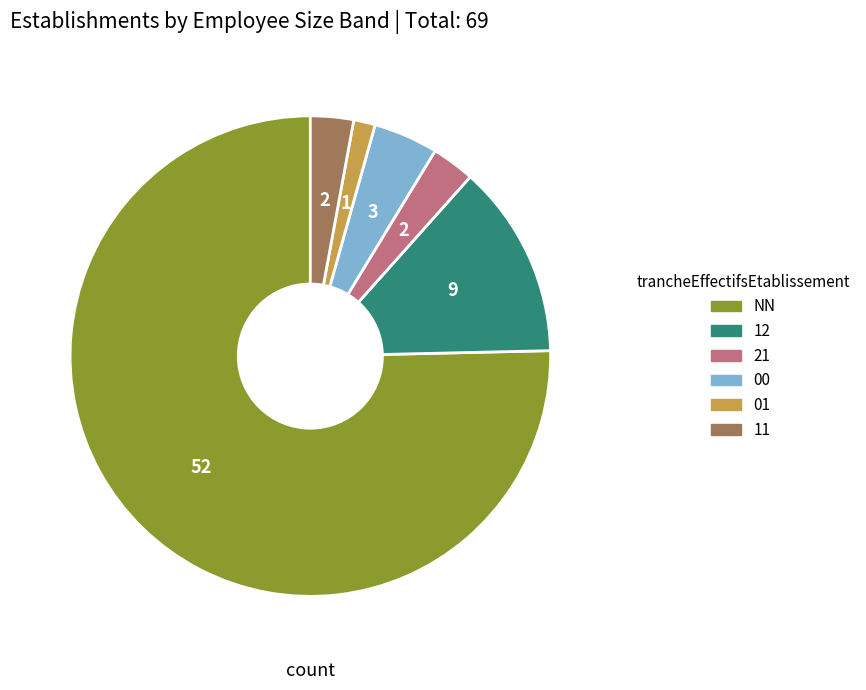

Between 11 and NN, which is larger?

NN